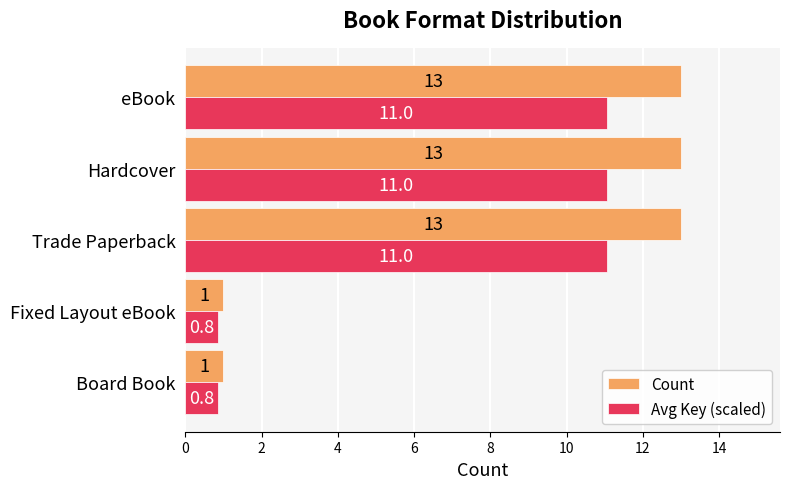

What is the difference between the second highest and minimum values in the Avg Key (scaled) series?

10.2